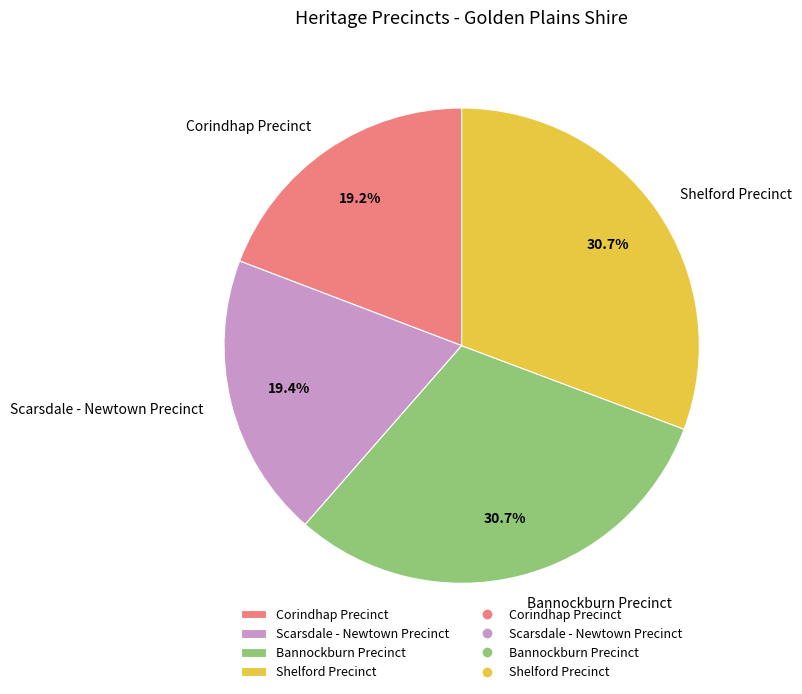

To the nearest percent, what percentage of the pie is Shelford Precinct?

31%